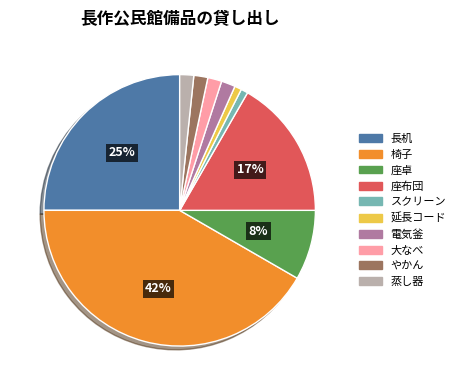

The 長机 slice represents 25% of the pie. True or false?

True